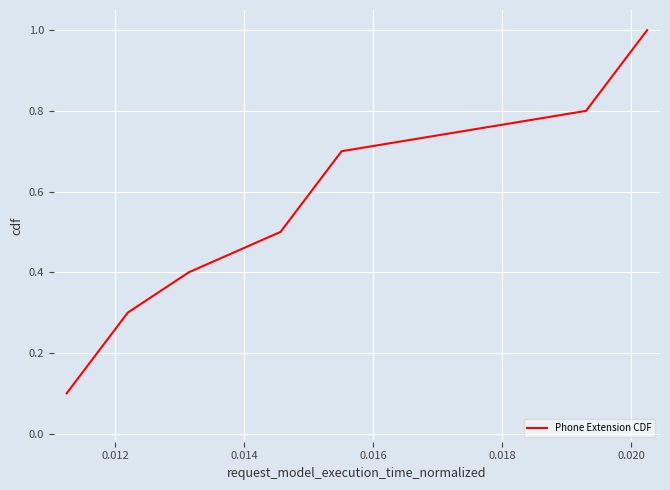

What is the difference between the maximum and minimum values?

0.9